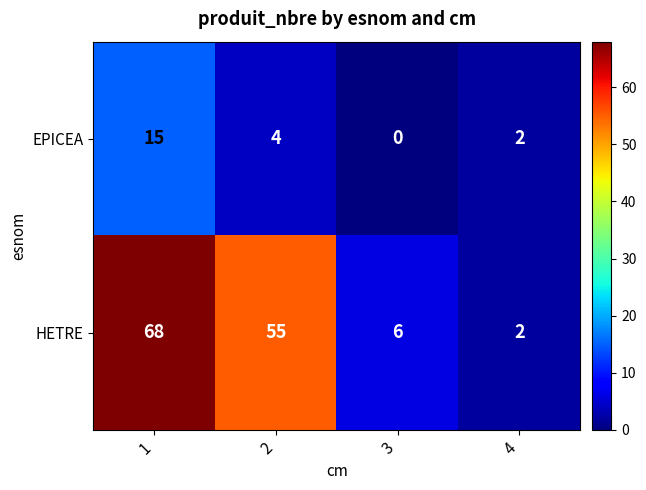

How many data points in HETRE are less than 55?

2